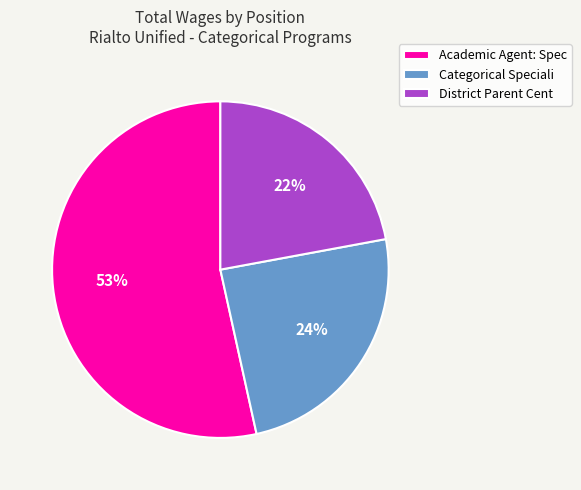

Do Academic Agent: Spec and Categorical Speciali together represent more than half of the pie?

Yes